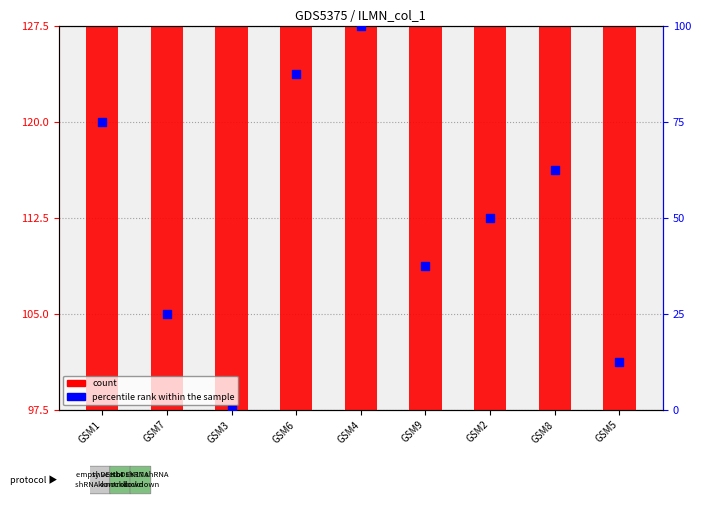

Which series has the largest total across all categories?

count